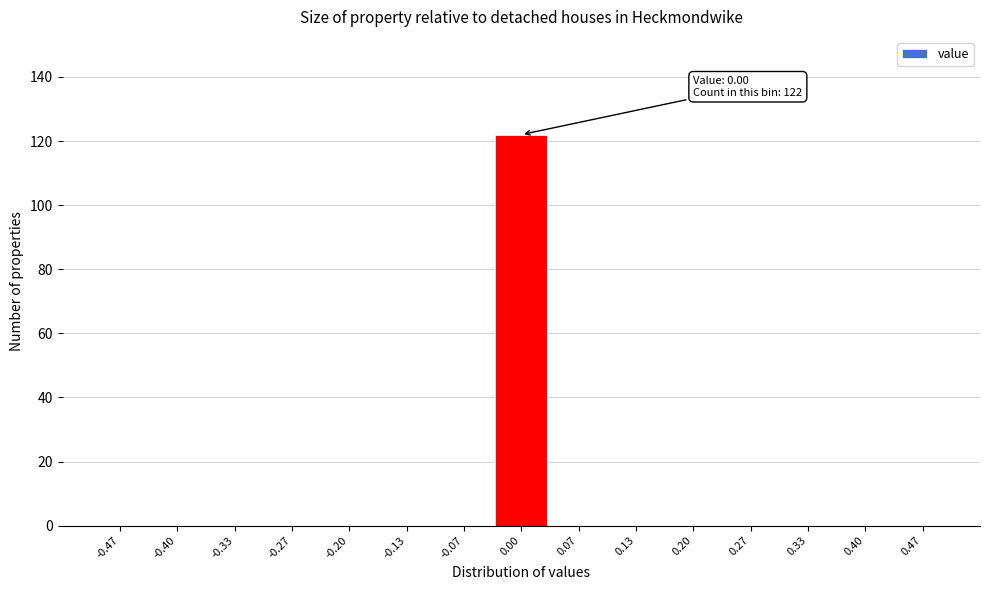

Over which range of the x-axis is the bar tallest?

-0.03 to 0.03